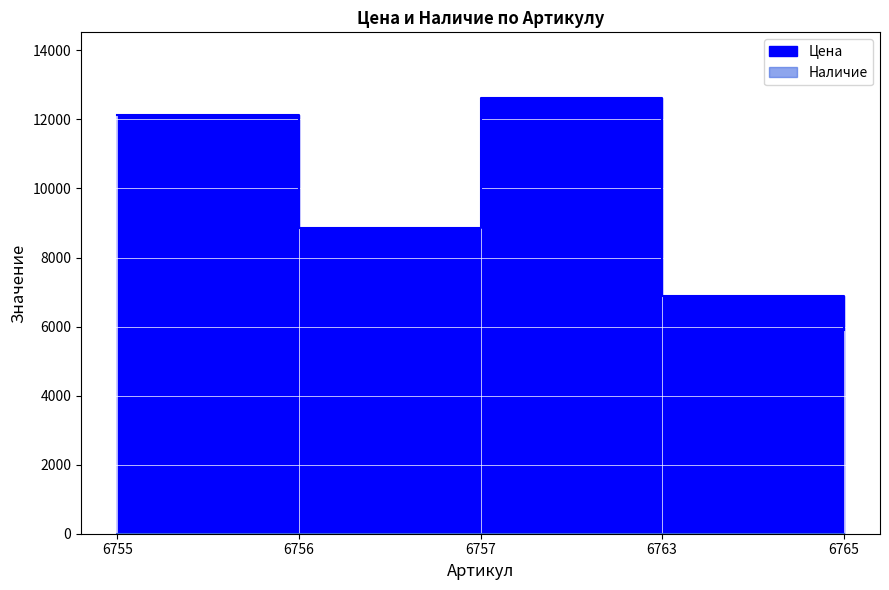

What is the difference between the highest and lowest values at 6757?

12628